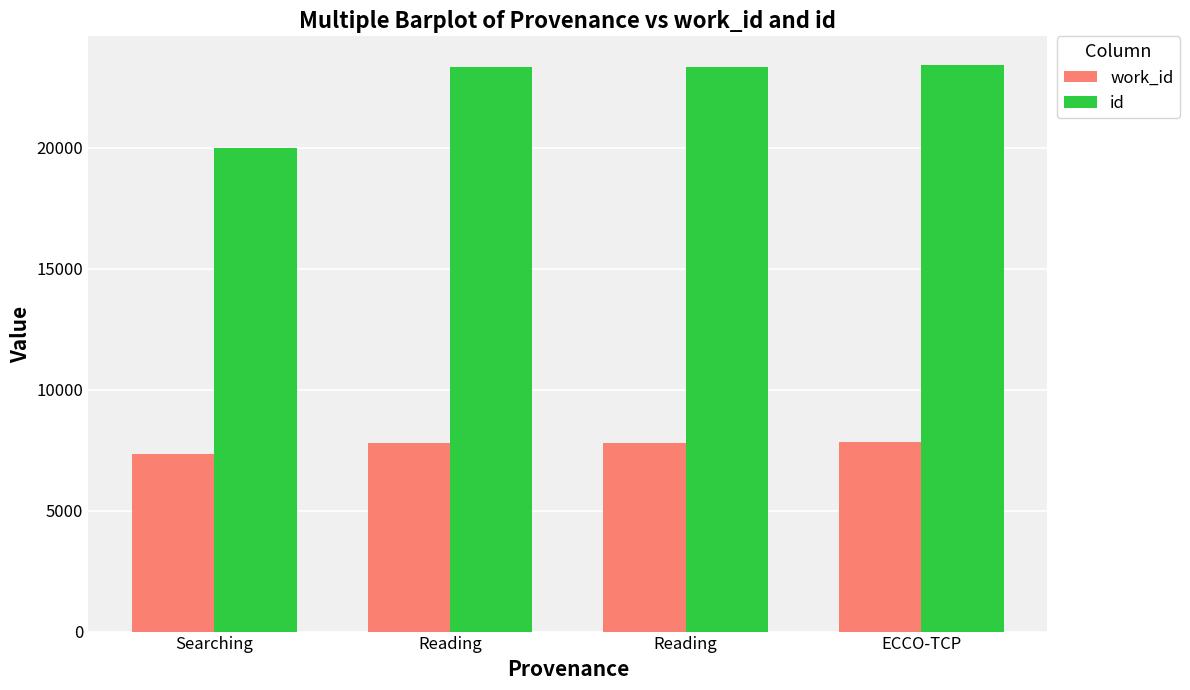

Where does the id series first go above 23348?

ECCO-TCP